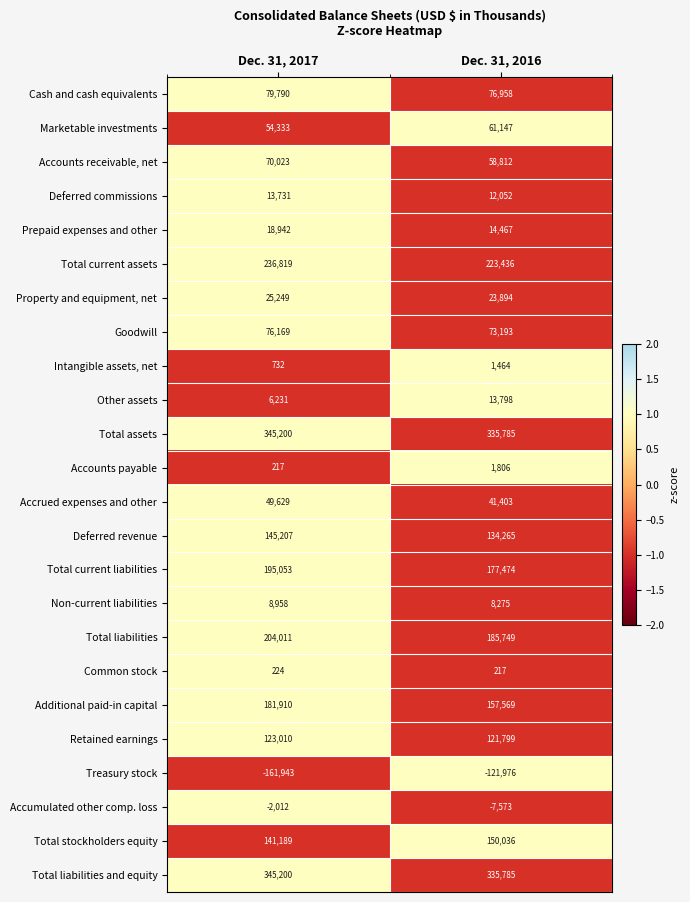

At which category does the chart reach its peak across all series?

Dec. 31, 2017